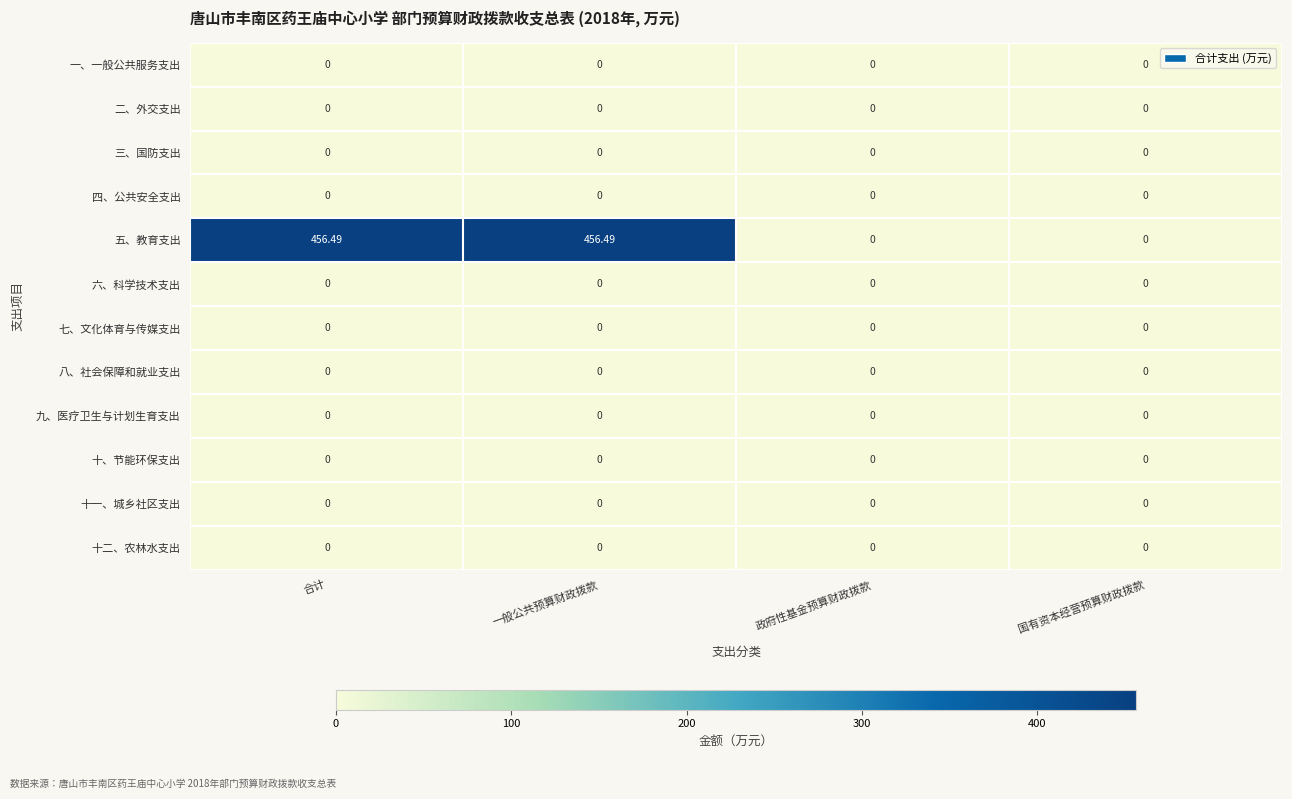

Which series has the largest range (max minus min)?

五、教育支出